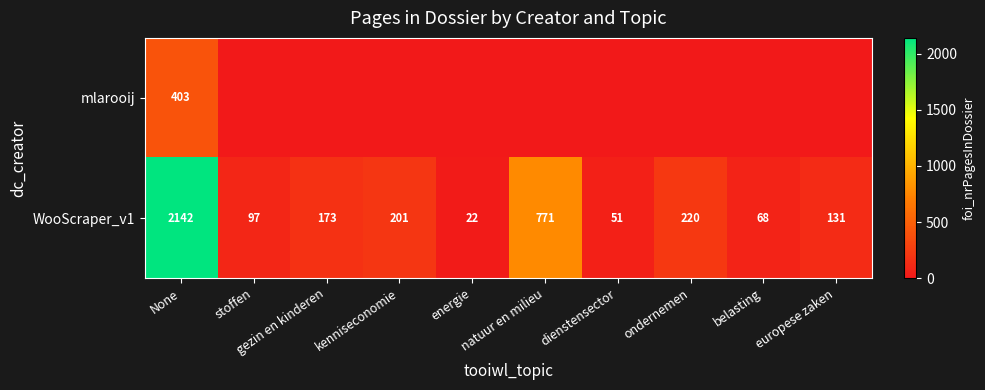

What is the difference between the maximum and minimum values in the WooScraper_v1 series?

2120